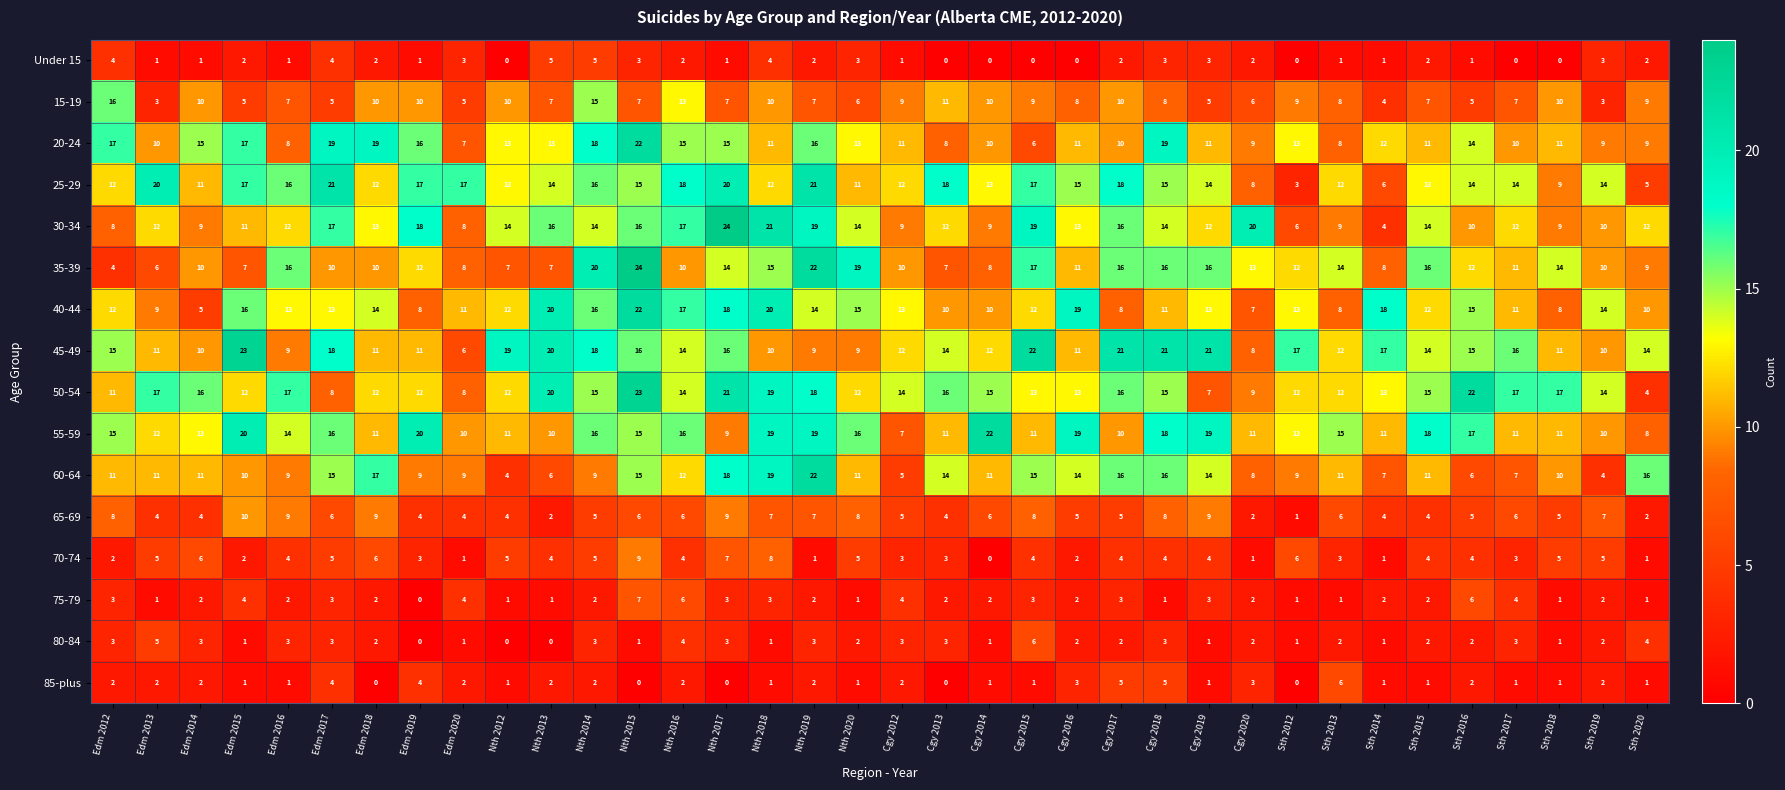

Count the number of categories in the chart.

36